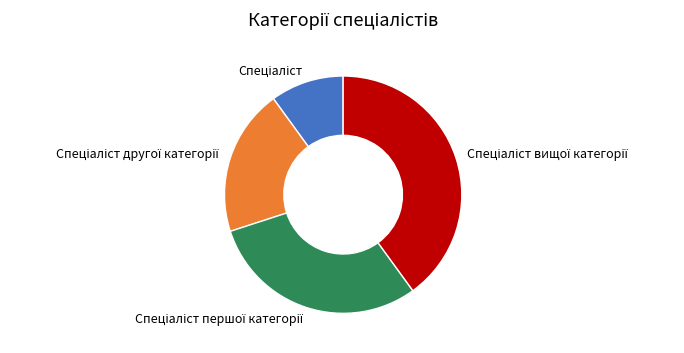

Is there any slice that represents more than half of the pie?

No